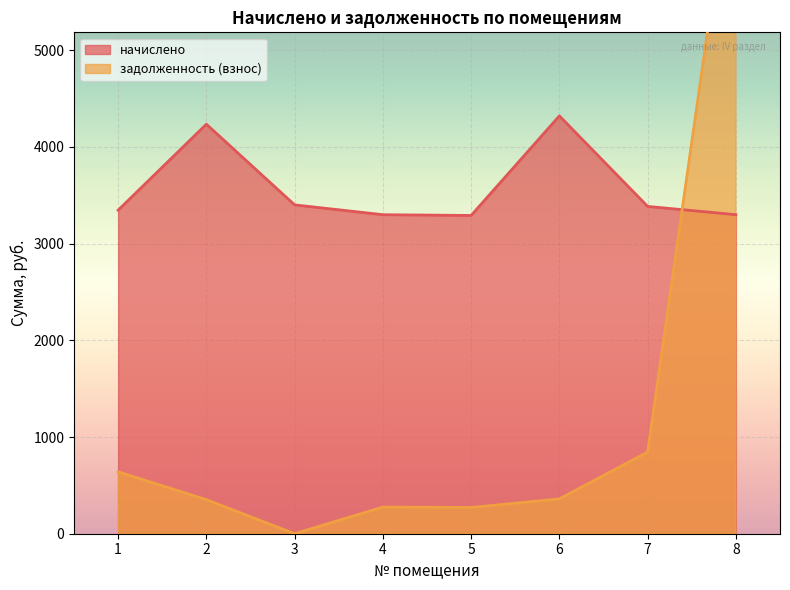

Is it true that начислено equals 3346.2 at 1?

True